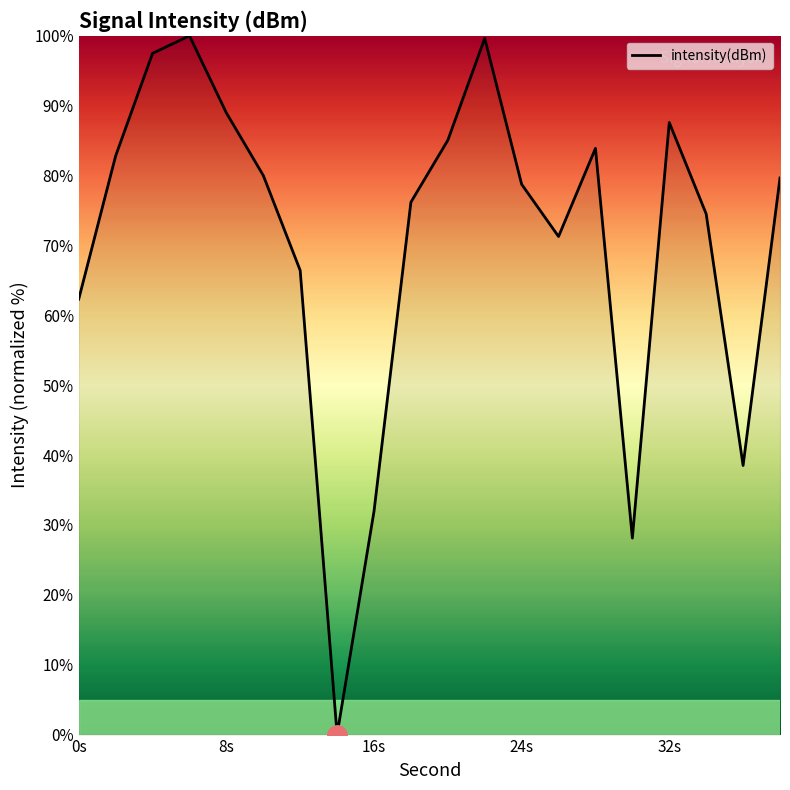

What is the difference between the maximum and minimum values?

100.0